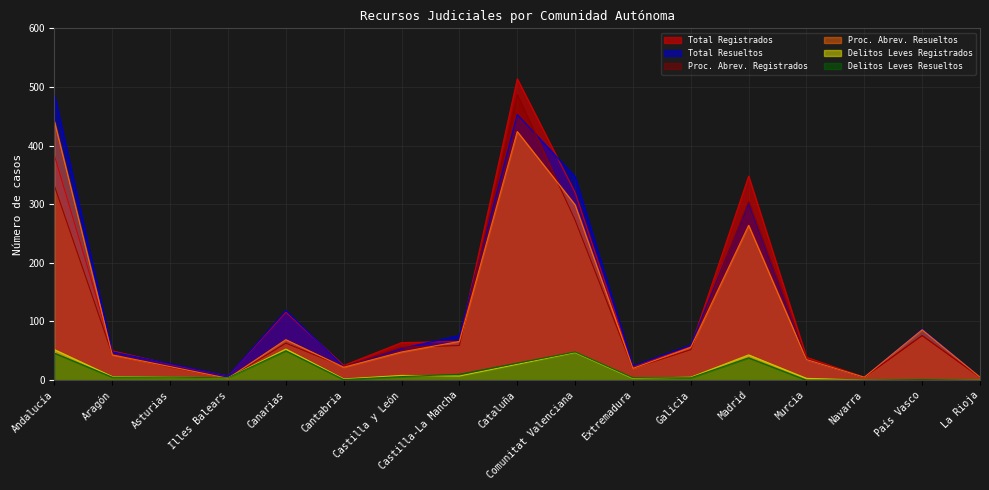

True or false: Total Resueltos has more than 2 points higher than both neighbors.

True